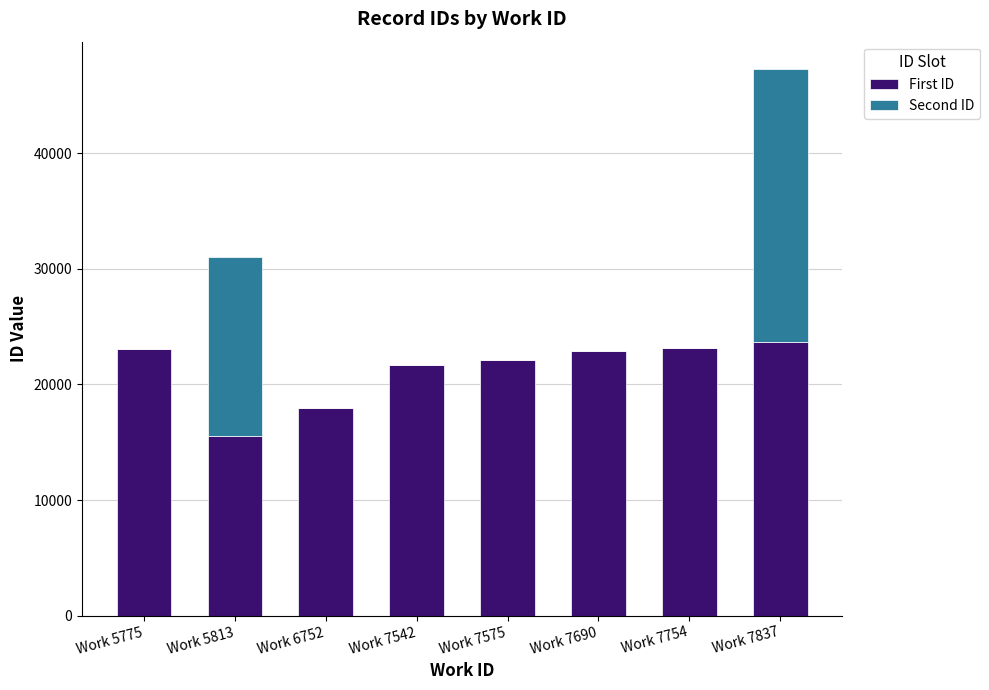

What is the total value across all series at Work 7754?

23159